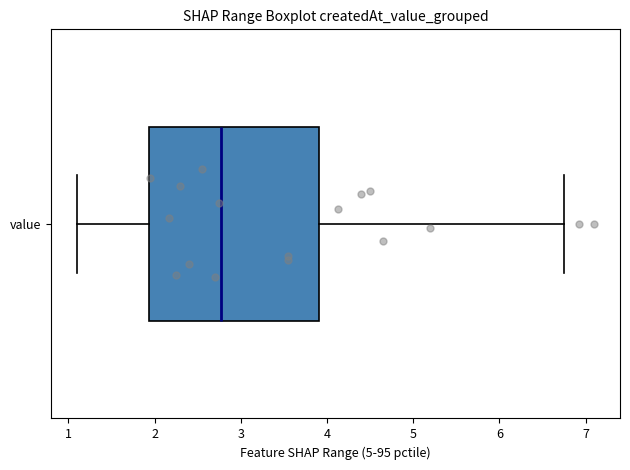

Where is the left edge of the box for value on the x-axis? The values are not printed on the chart, so give them approximately, as read against the axis.

1.9